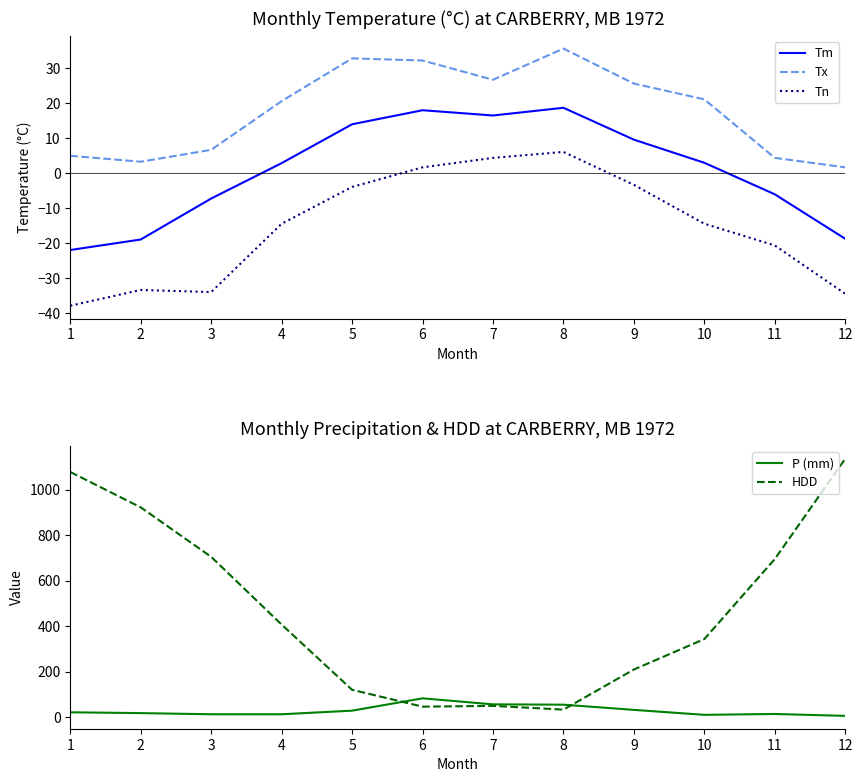

How many interior local peaks does the P (mm) series have?

2